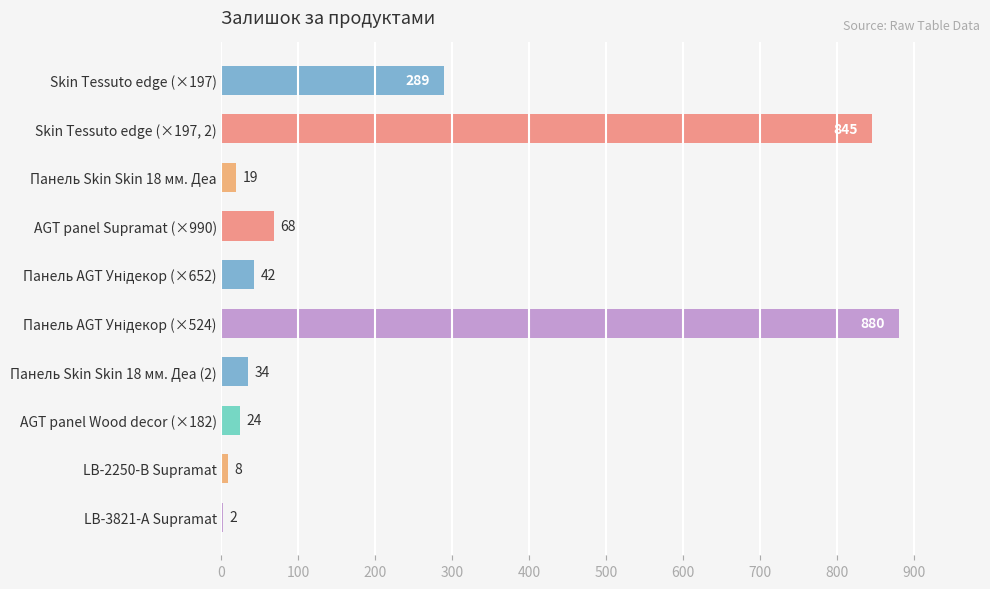

The value at Панель Skin Skin 18 мм. Деа is 19. True or false?

True